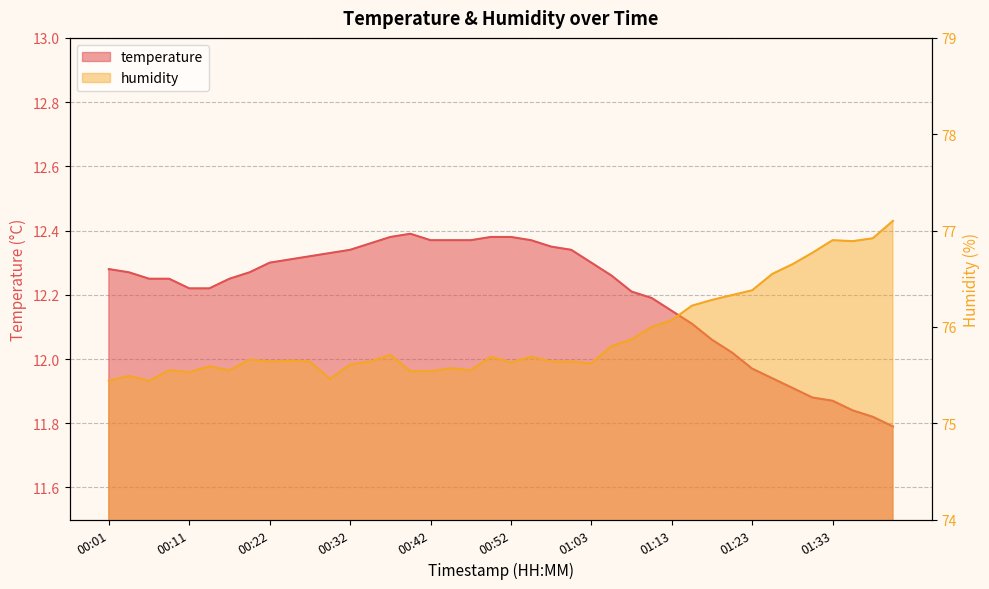

What is the minimum value shown in the chart?

11.8